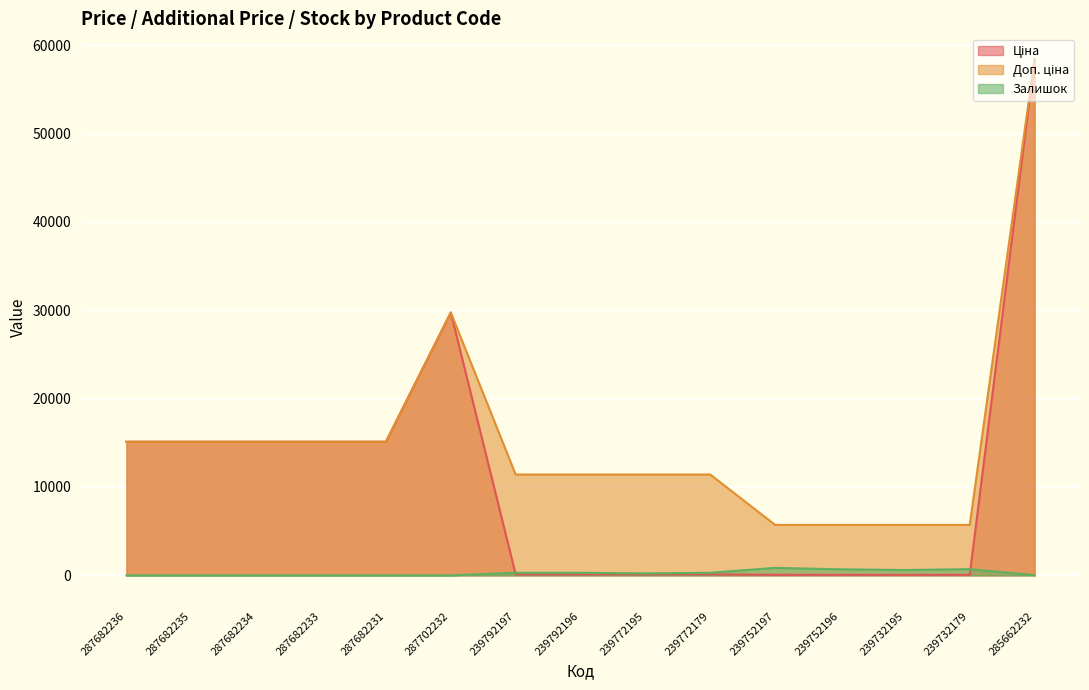

List the labels in order of Залишок value, largest first.

239752197, 239732179, 239752196, 239732195, 239792196, 239772179, 239792197, 239772195, 285662232, 287682236, 287682235, 287682234, 287682233, 287682231, 287702232